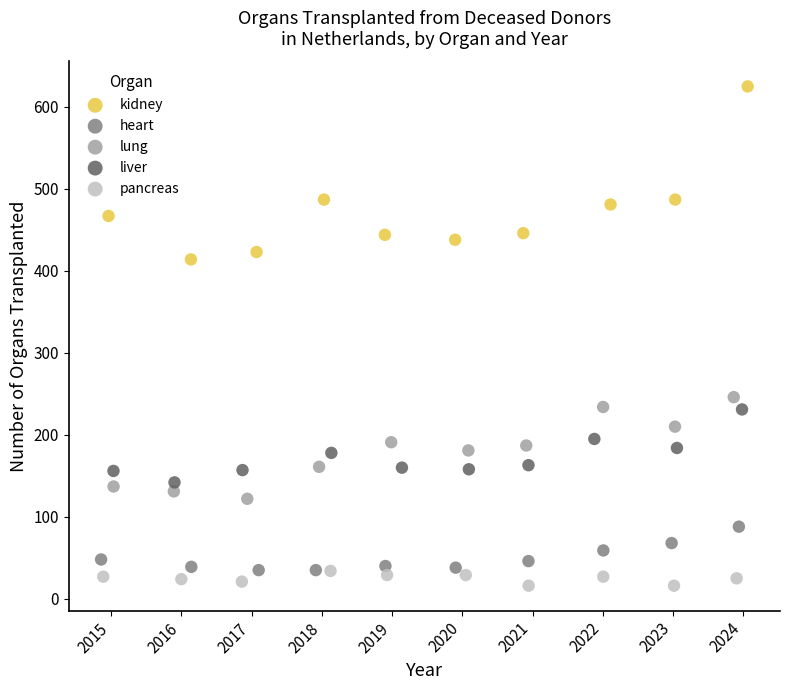

What are all the series names shown in the legend?

kidney, heart, lung, liver, pancreas